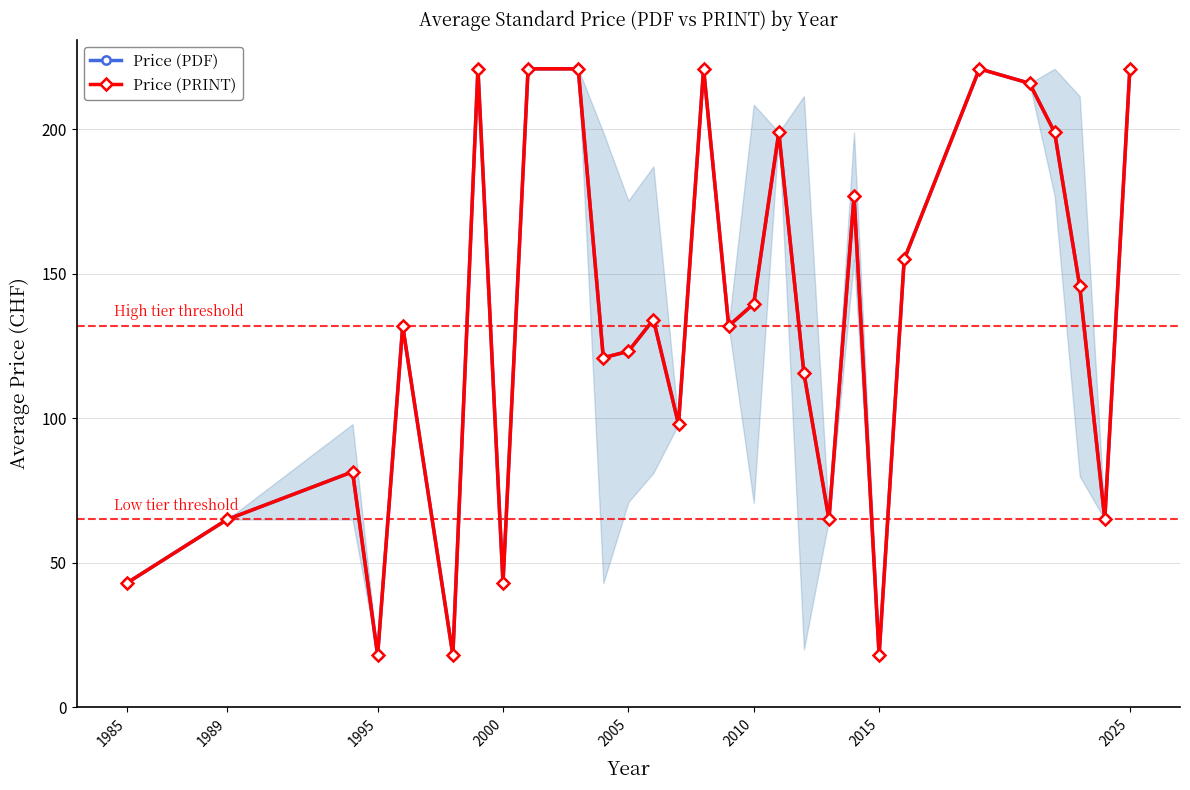

True or false: Price (PDF) and Price (PRINT) intersect in this chart.

False